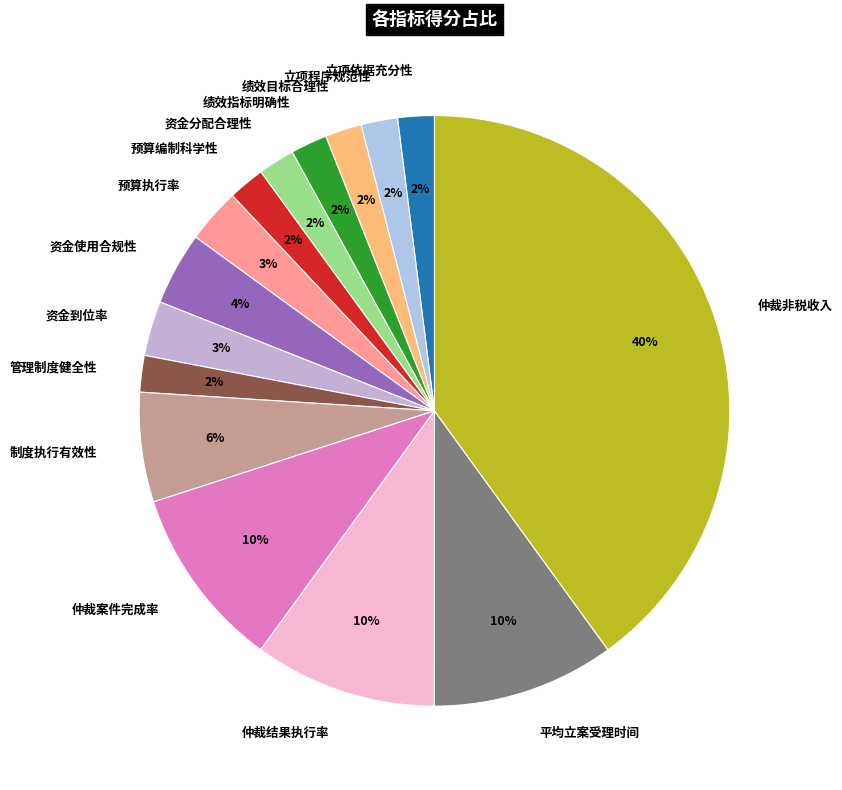

Count the number of slices in the pie.

15